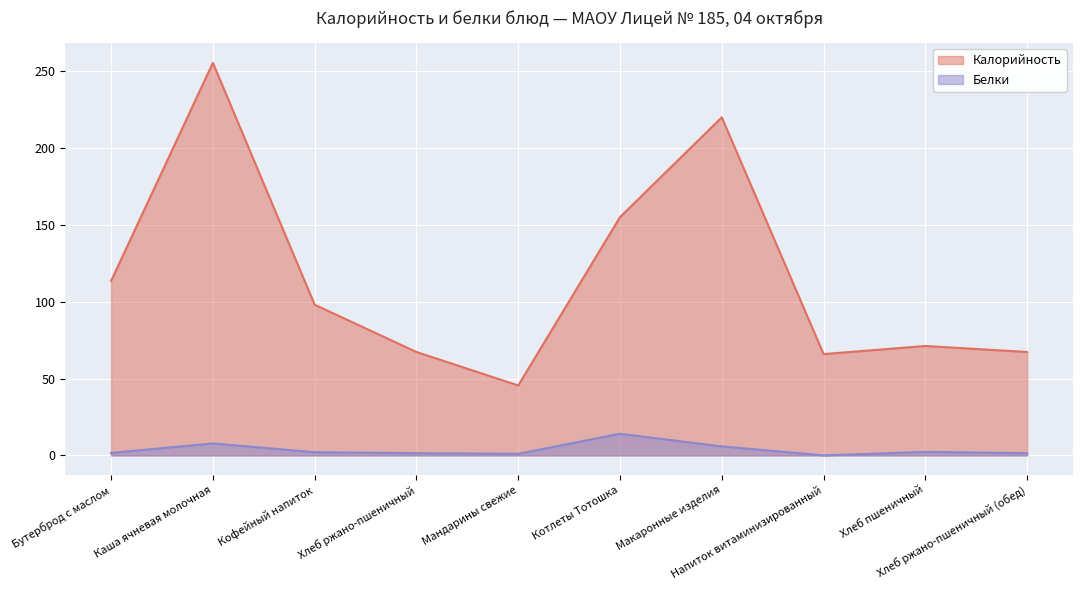

What is the sum of the Белки values at Хлеб пшеничный and Кофейный напиток?

4.3